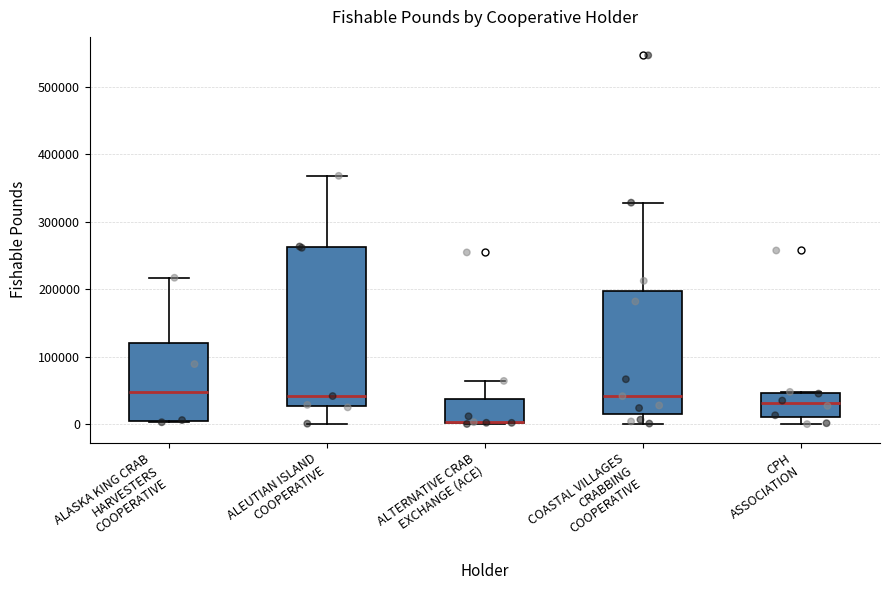

Reading left to right, read every box against the y-axis: the position of its median line, the range the box covers, and the ends of its whiskers. The values are not printed on the chart, so give them approximately, as read against the axis.

ALASKA KING CRAB HARVESTERS COOPERATIVE: median 50000, box 10000 to 120000, whiskers 0 to 220000
ALEUTIAN ISLAND COOPERATIVE: median 40000, box 30000 to 260000, whiskers 0 to 370000
ALTERNATIVE CRAB EXCHANGE (ACE): median 0 (drawn on the box's lower edge), box 0 to 40000, whiskers 0 to 60000
COASTAL VILLAGES CRABBING COOPERATIVE: median 40000, box 20000 to 200000, whiskers 0 to 330000
CPH ASSOCIATION: median 30000, box 10000 to 50000, whiskers 0 to 50000